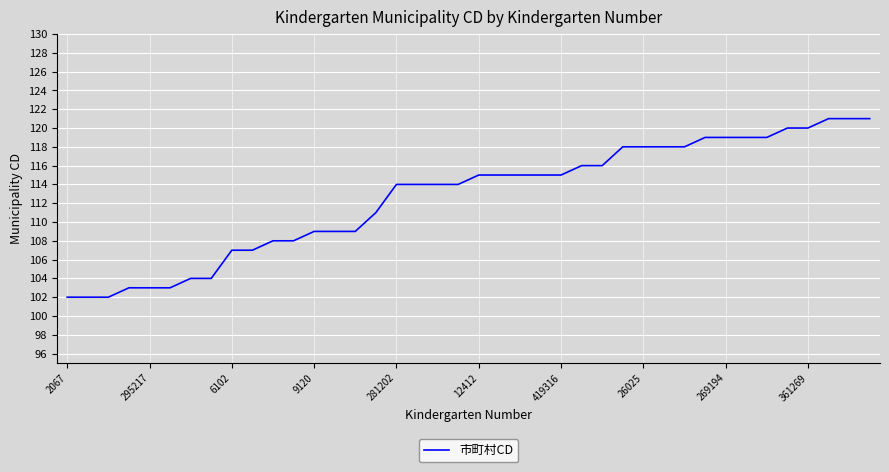

What is the difference between the maximum and minimum values?

19